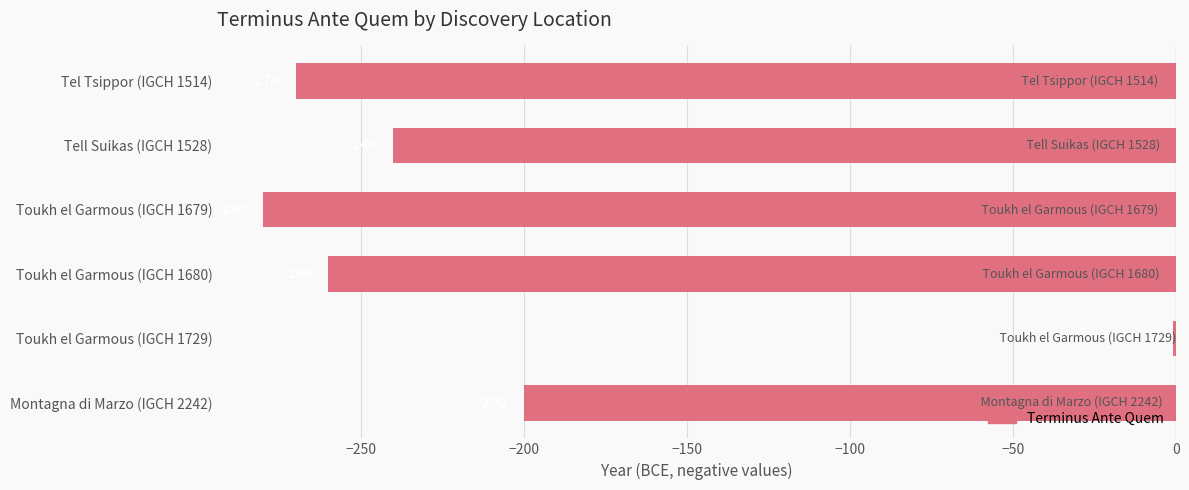

Which category has the lowest value across all series?

Toukh el Garmous (IGCH 1679)